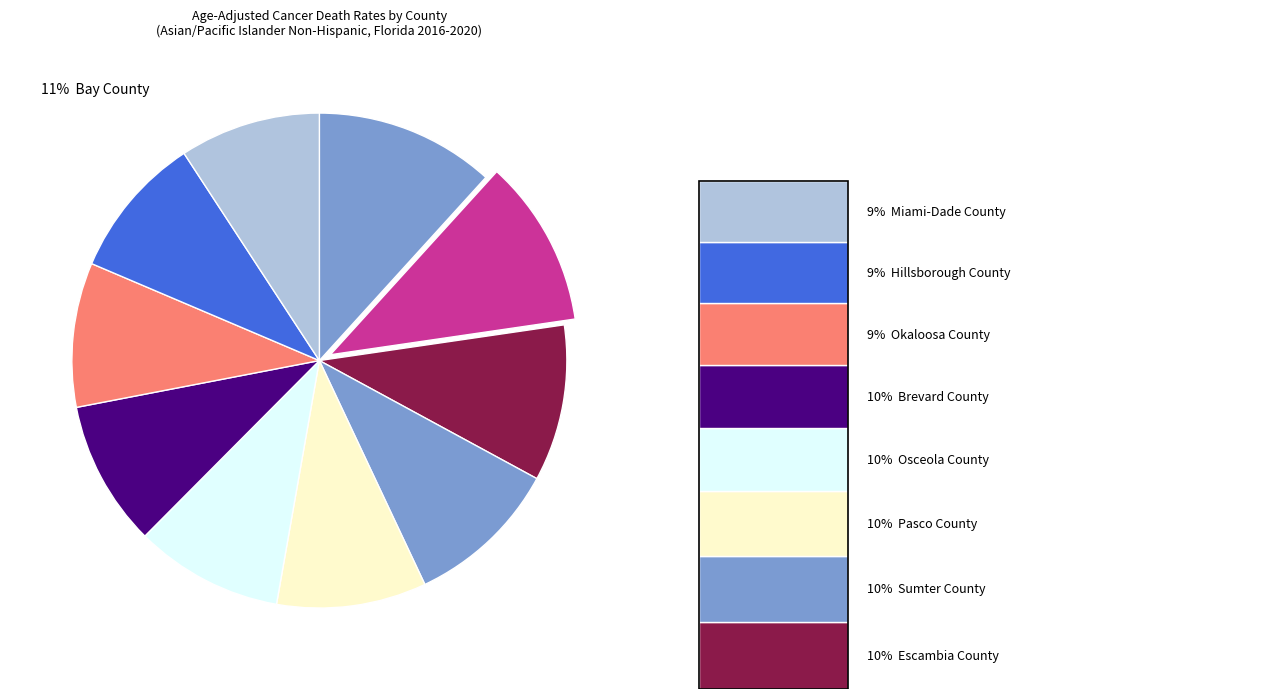

To the nearest percent, what percentage of the pie is Clay County?

12%